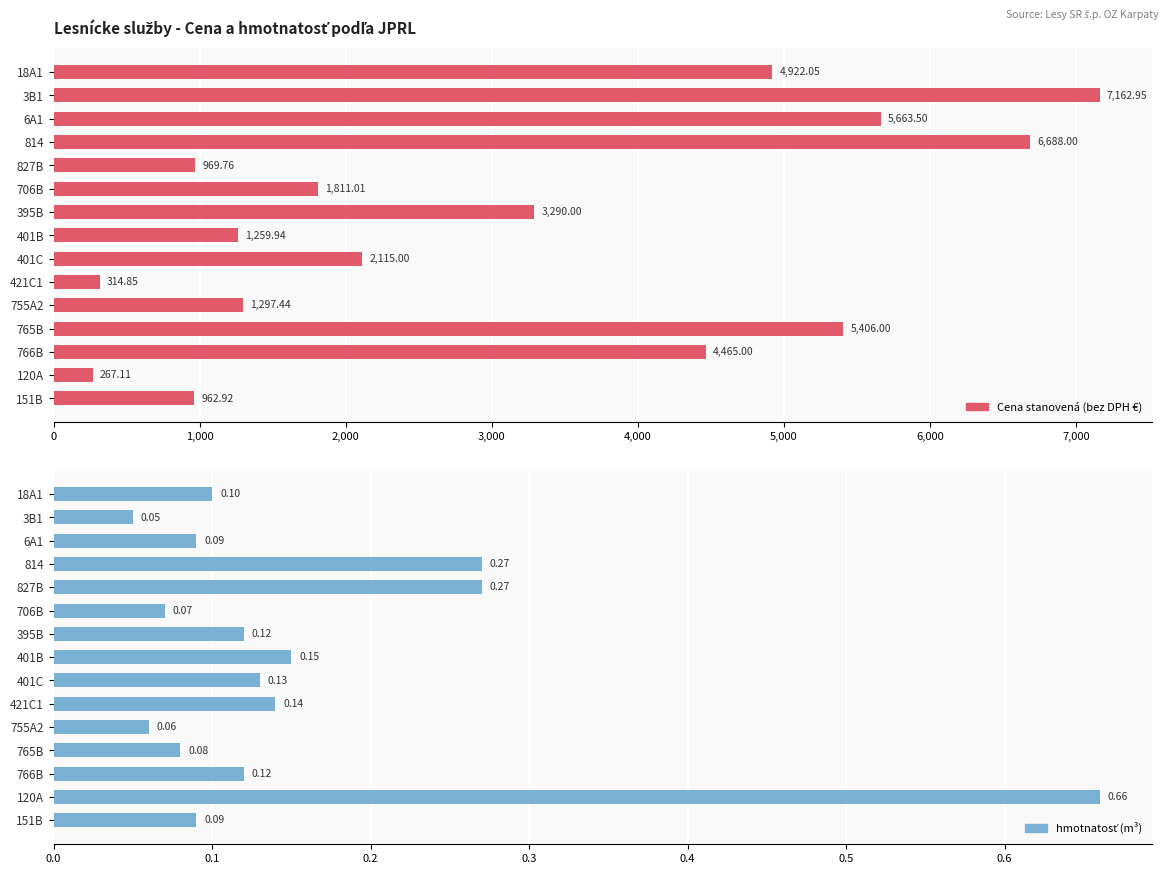

Which series changed the most between 765B and 766B?

Cena stanovená (bez DPH €)